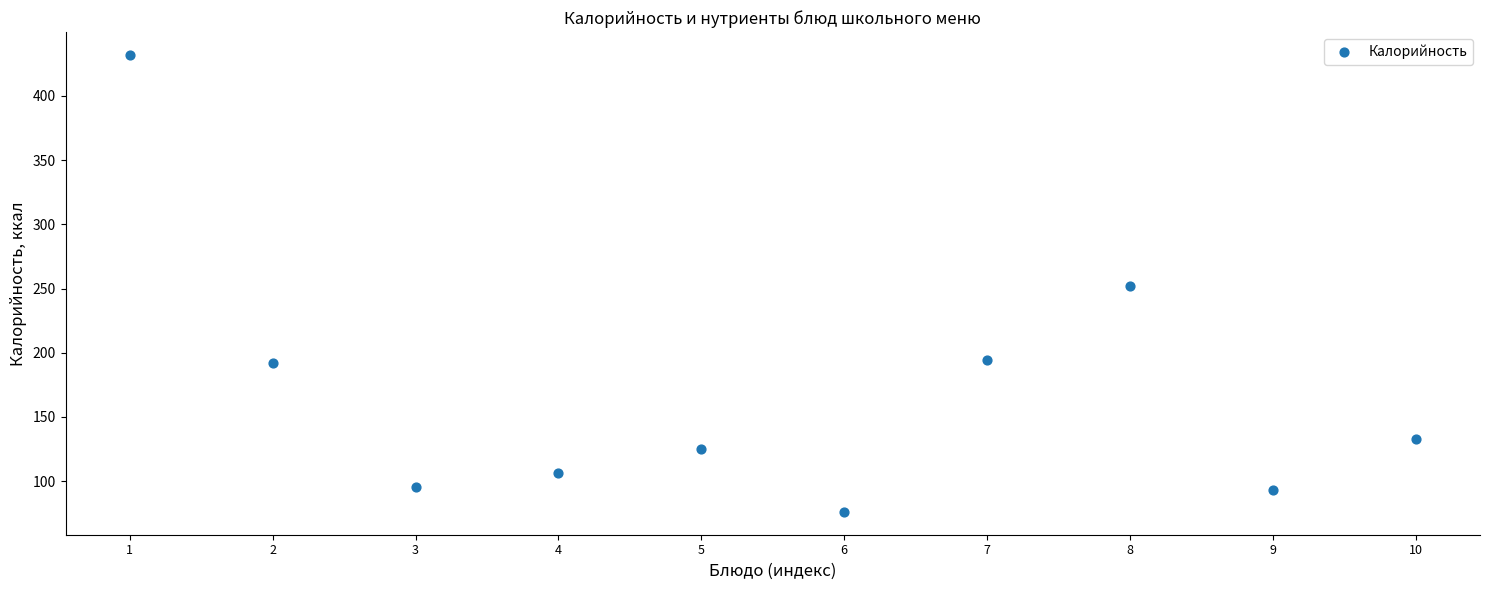

What is the range of Y values (max minus min)?

356